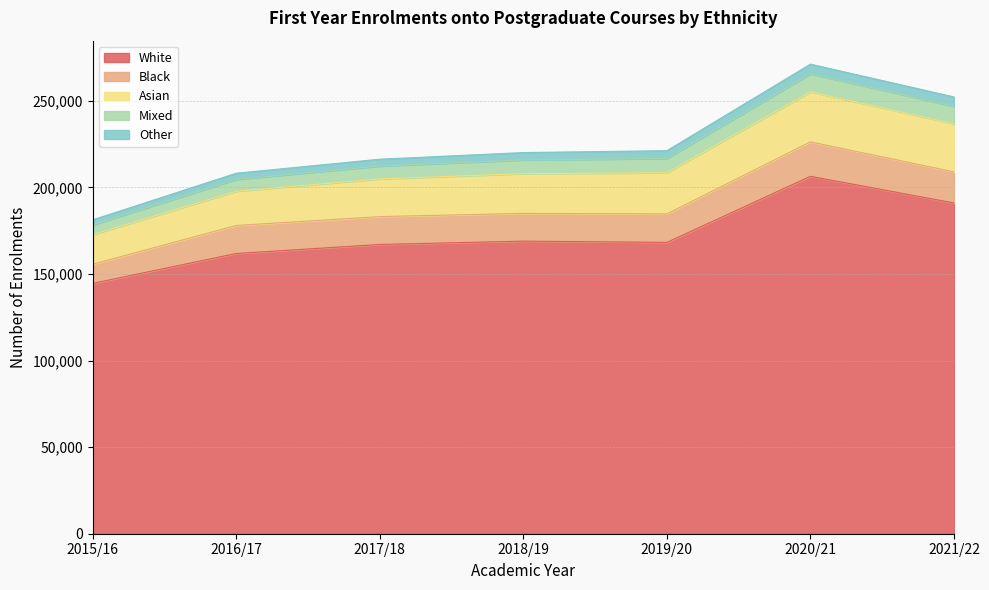

What is the value of the Mixed point at the 2nd from the left?

204605